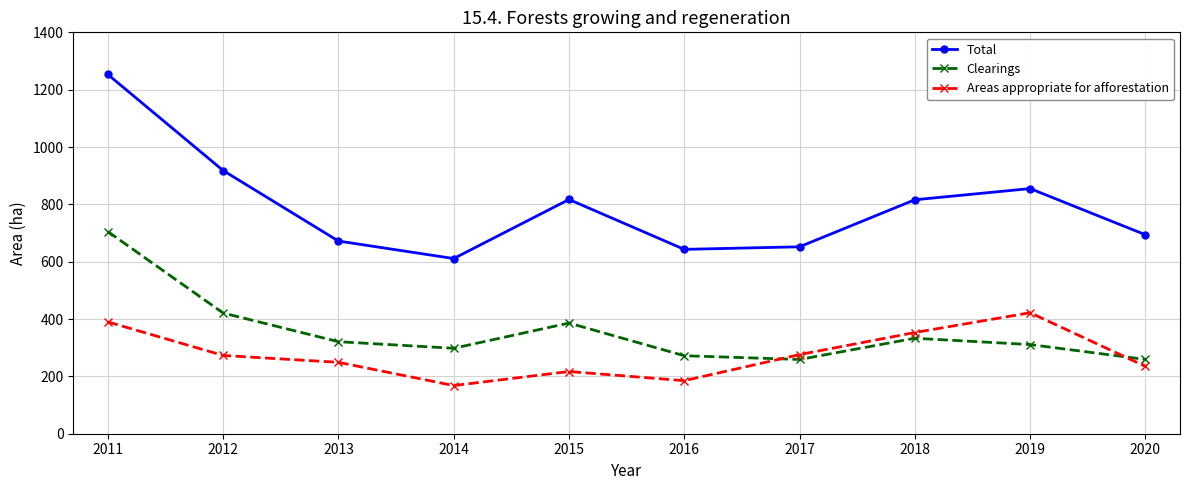

Which label corresponds to the largest value in the chart?

2011